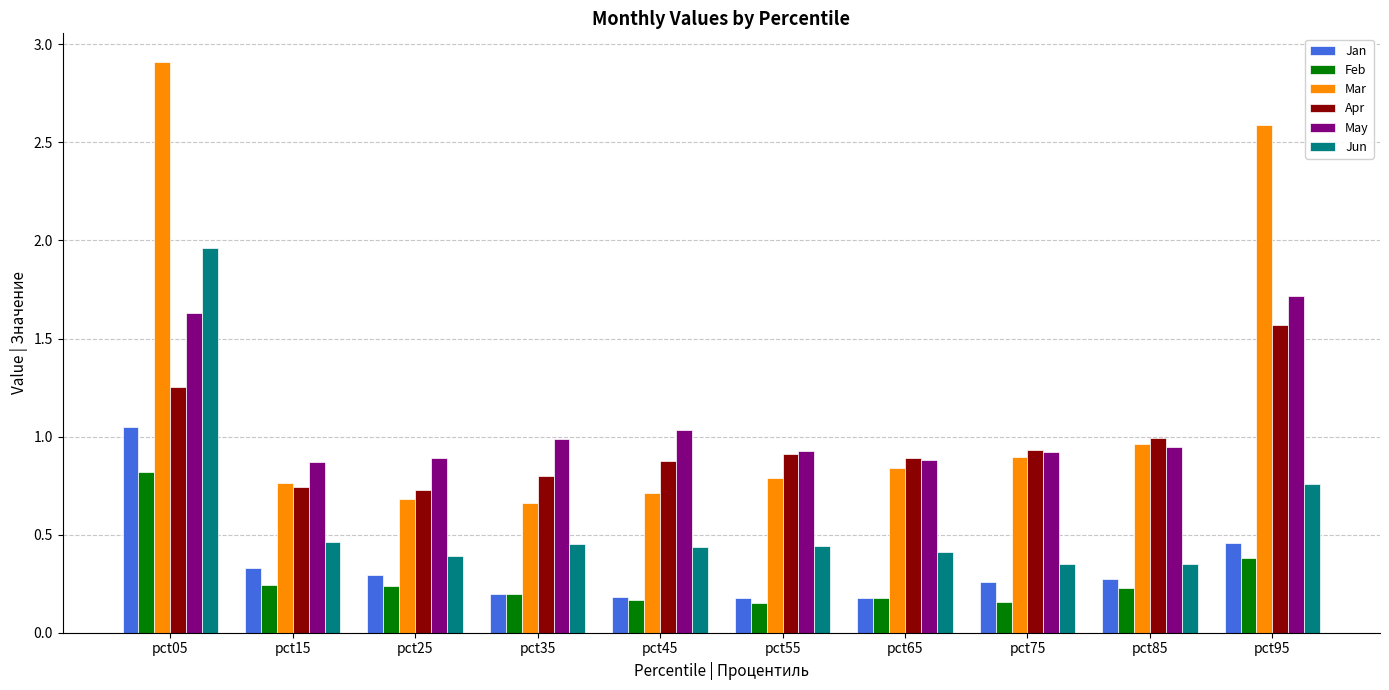

Which series has the largest range (max minus min)?

Mar